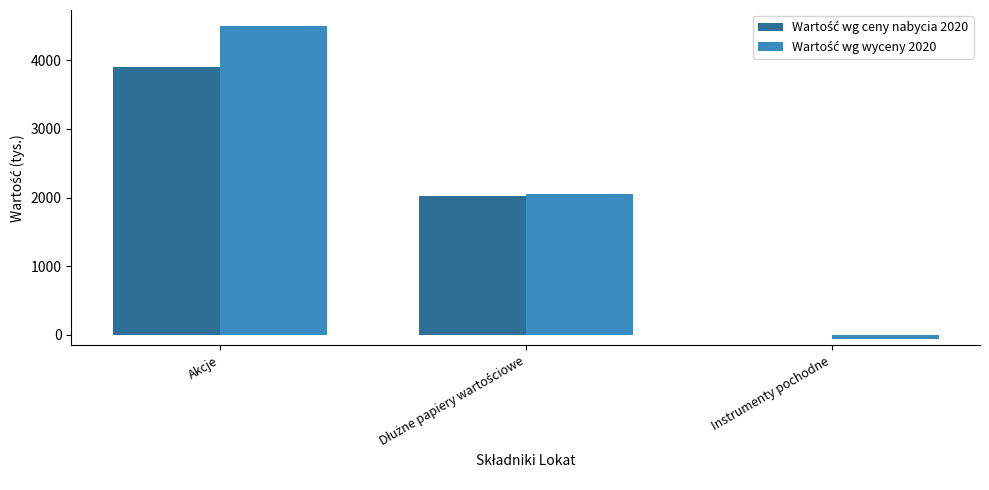

Which category has the highest value across all series?

Akcje